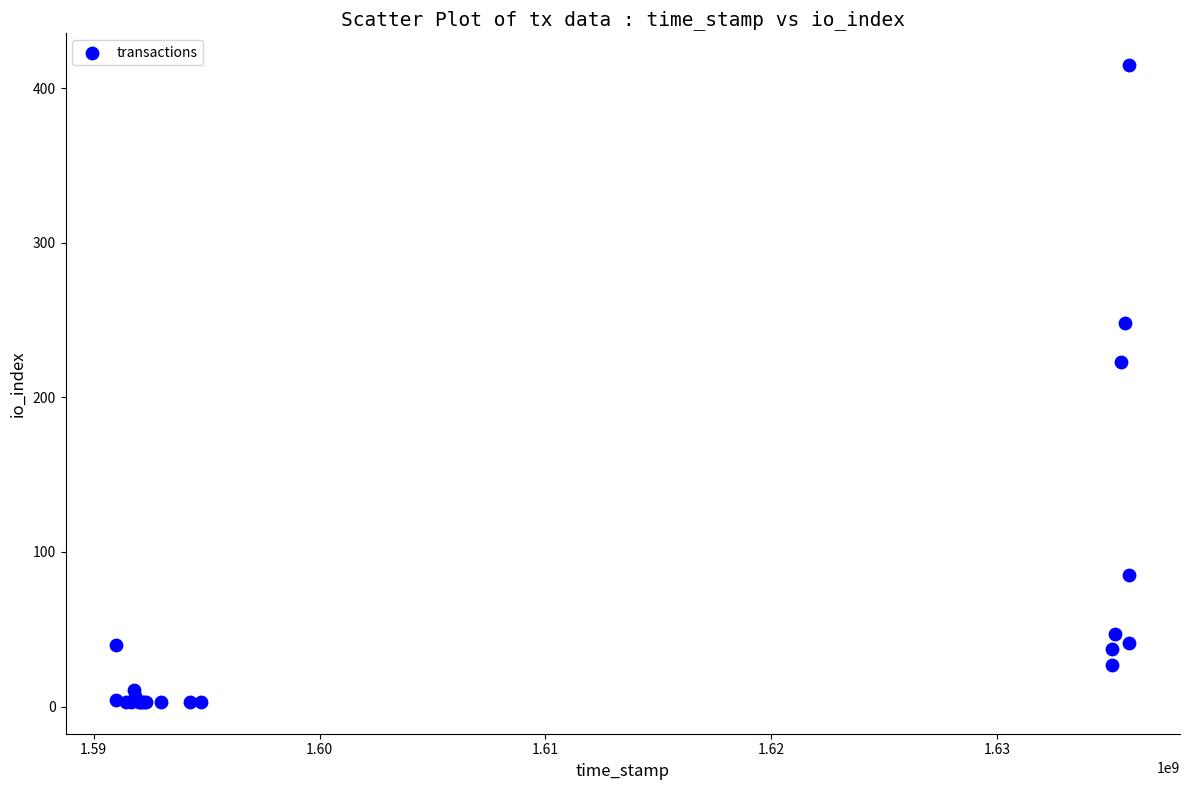

What Y value in the scatter plot is closest to 209?

223